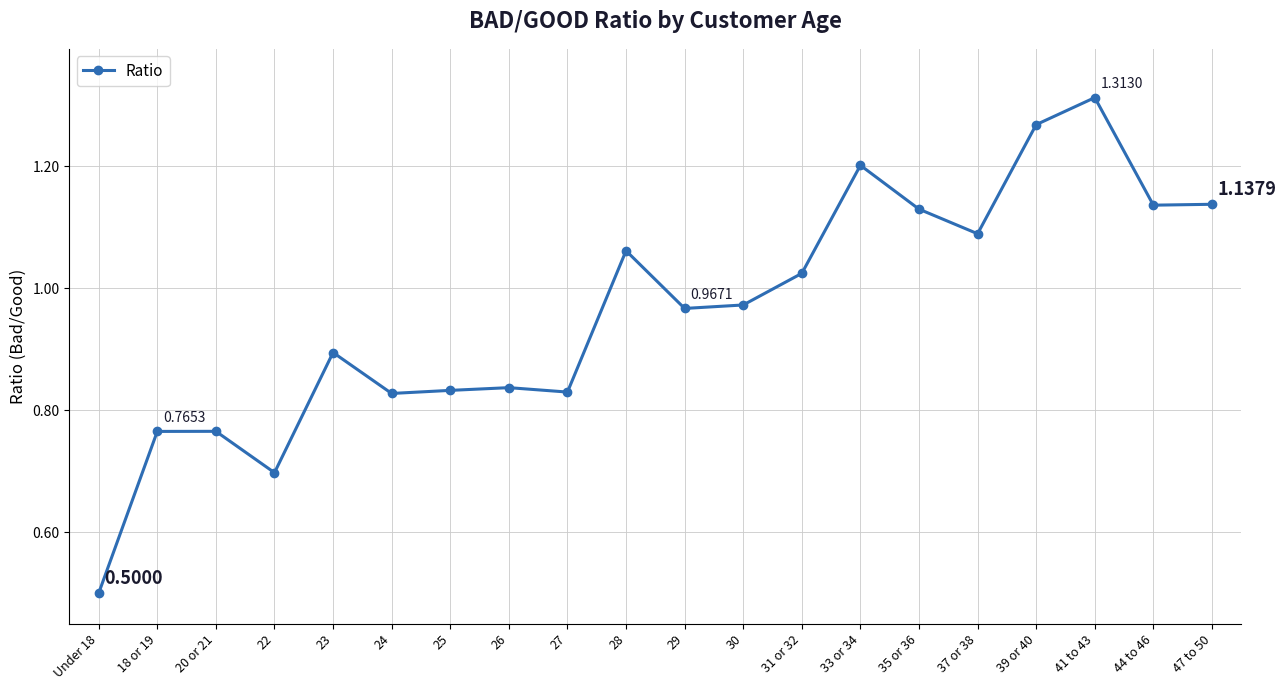

Which has a higher value, 20 or 21 or 39 or 40?

39 or 40